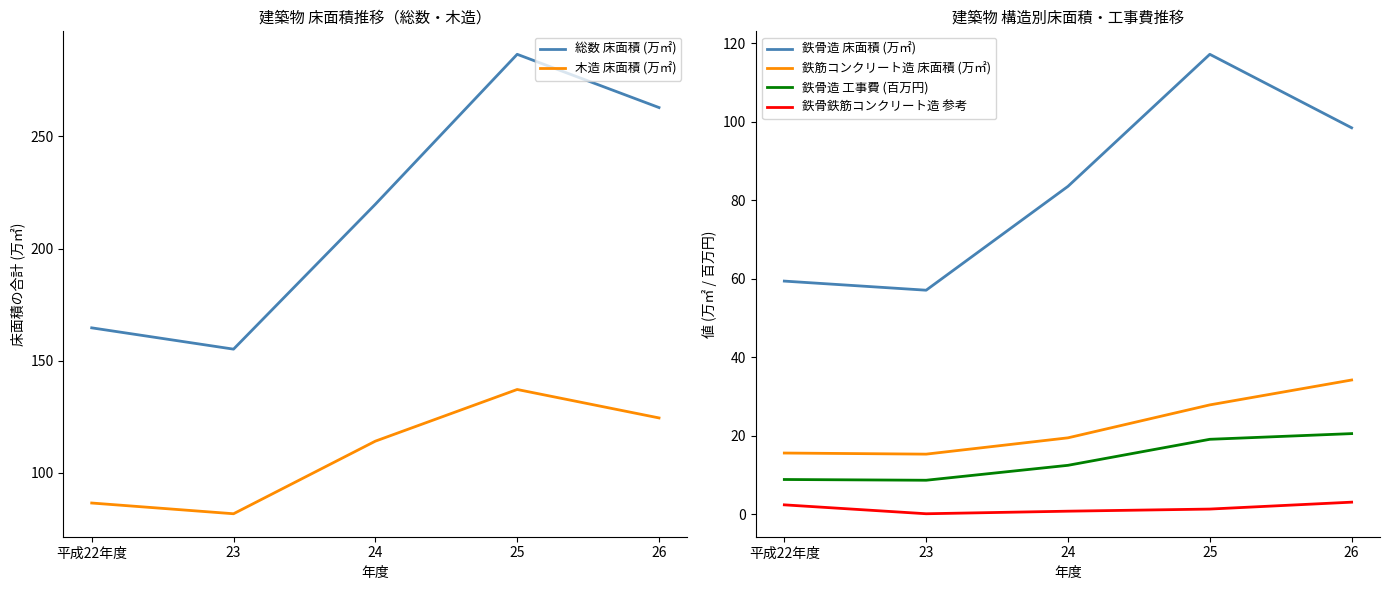

What is the value of the 総数 床面積 (万㎡) point at the 2nd from the left?

155.2